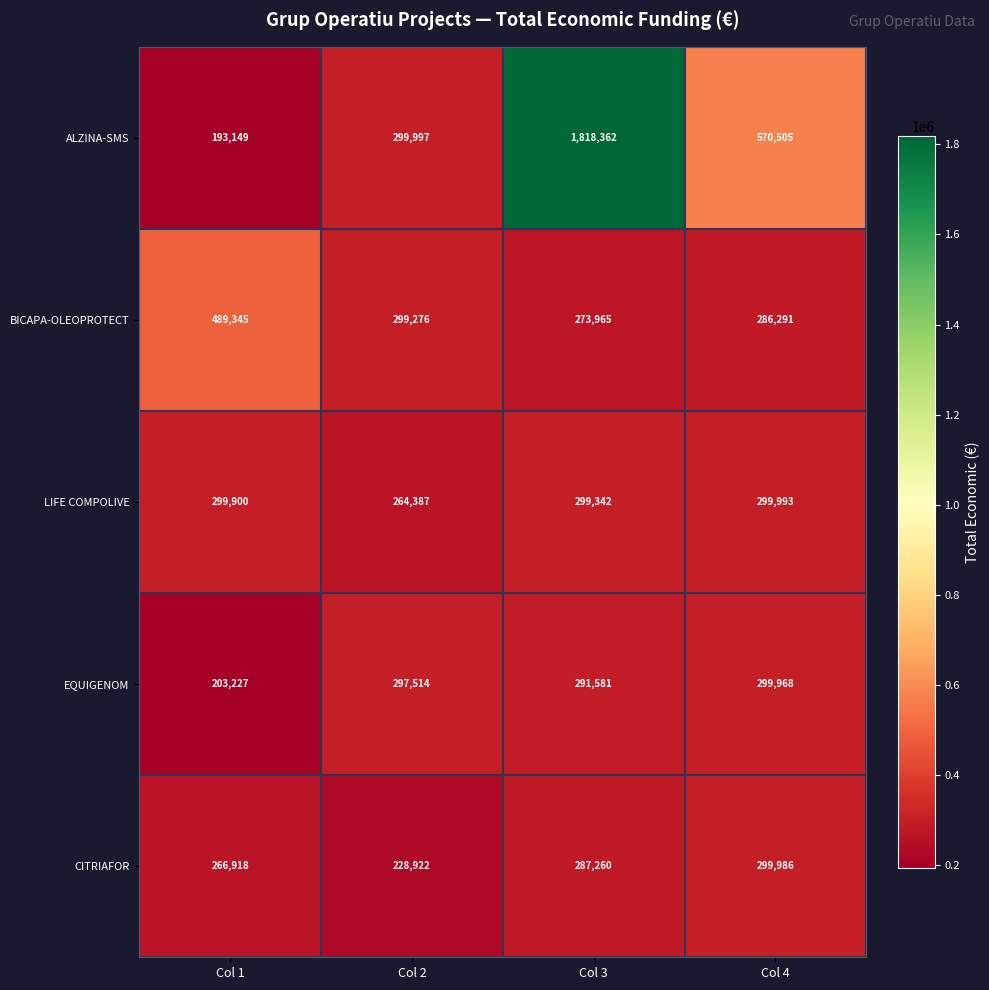

What is the difference between the CITRIAFOR values at Col 1 and Col 2?

37996